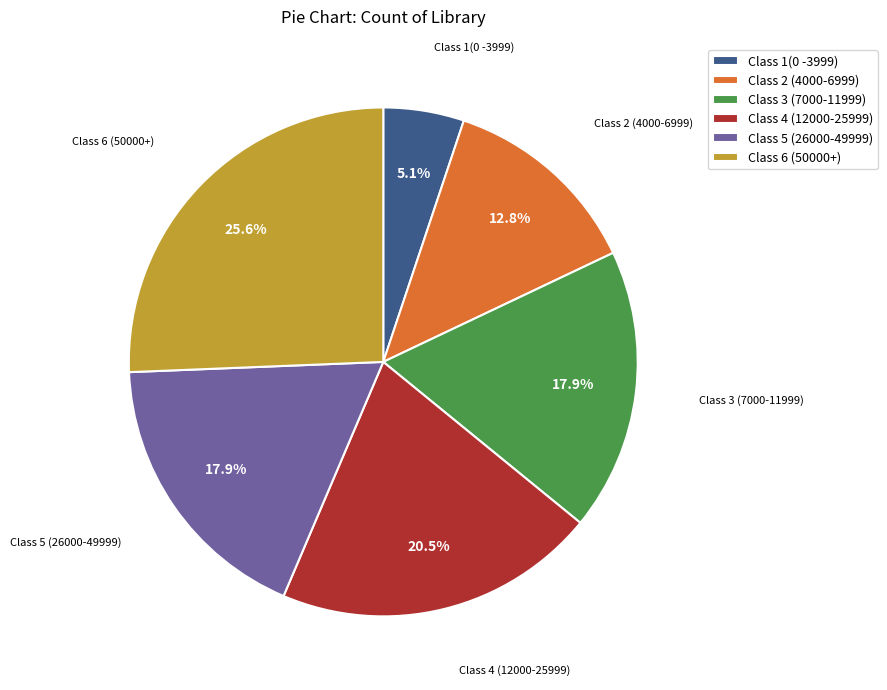

To the nearest percent, what is the difference between the largest and smallest slice percentages?

21%